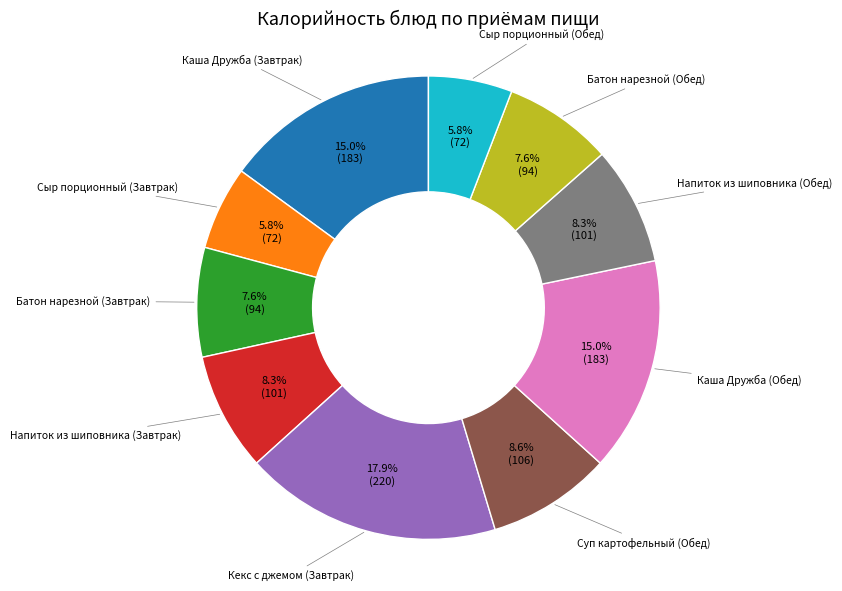

Is there any slice that represents more than half of the pie?

No